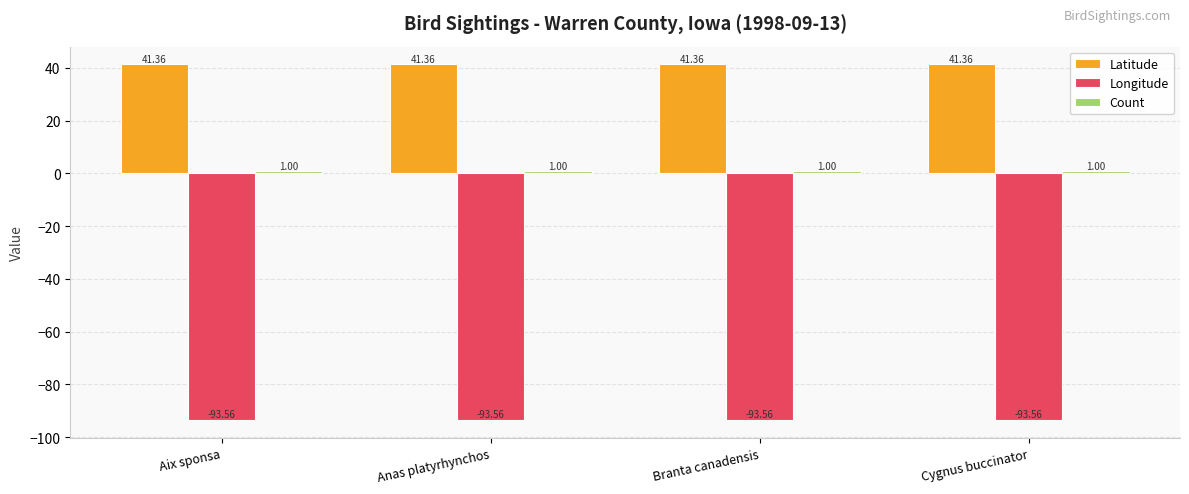

What is the spread (max minus min) of values at Aix sponsa?

134.9